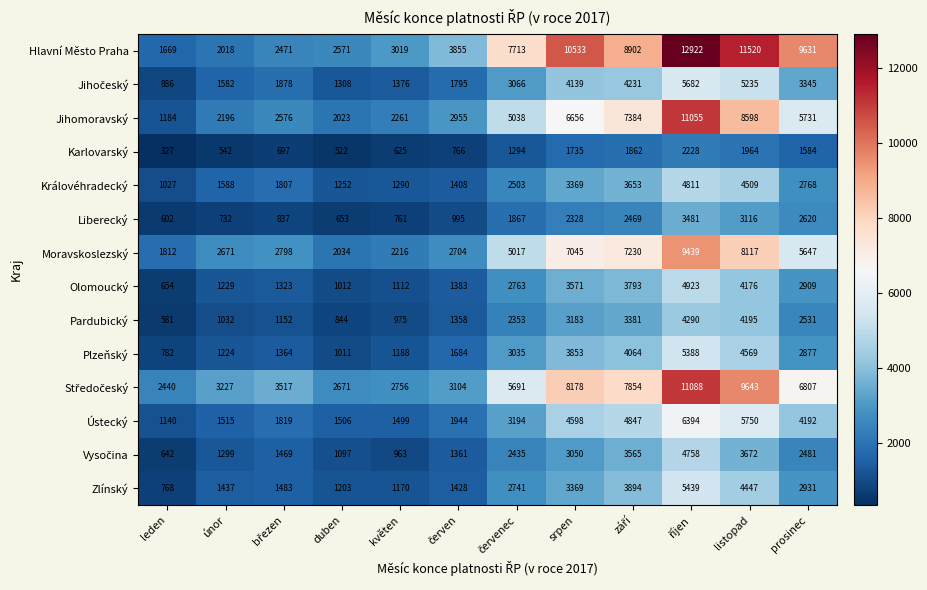

What is the average value of the Liberecký series?

1705